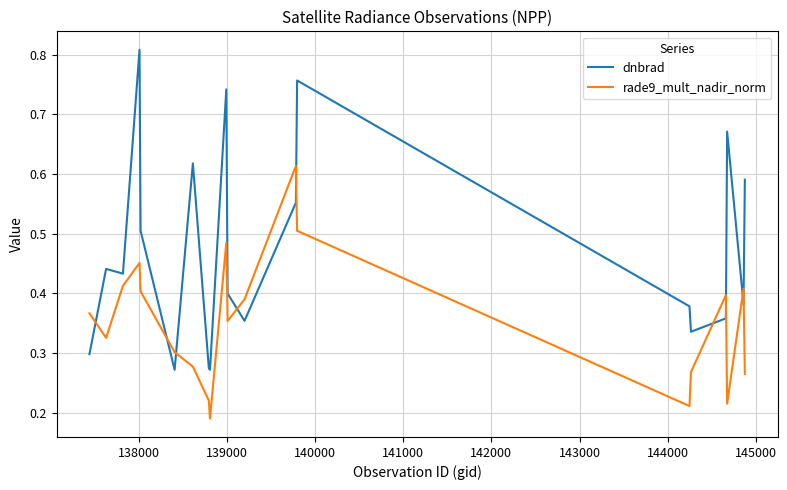

List the series in order of their peak value, lowest first.

rade9_mult_nadir_norm, dnbrad